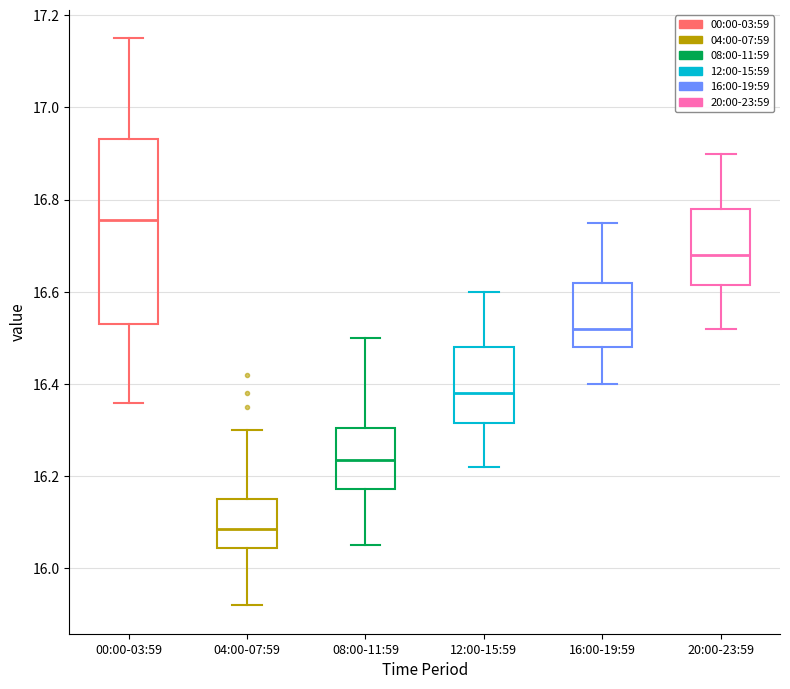

Which box is the tallest, from its lower edge to its upper edge?

00:00-03:59